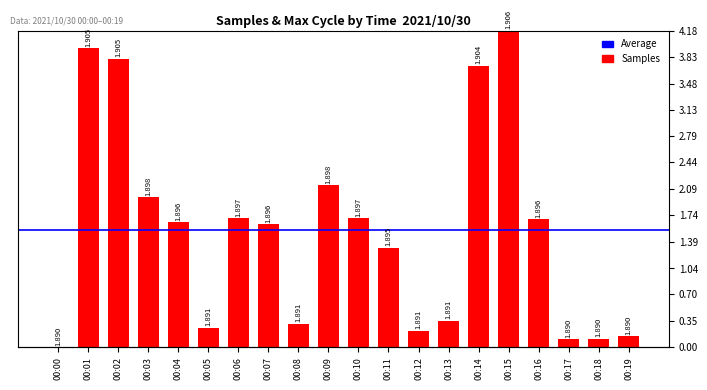

Which label corresponds to the smallest value in the chart?

00:00